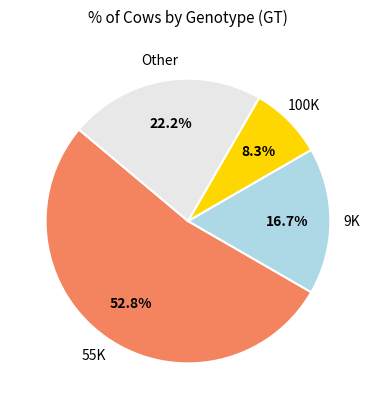

Does any single category account for the majority?

Yes